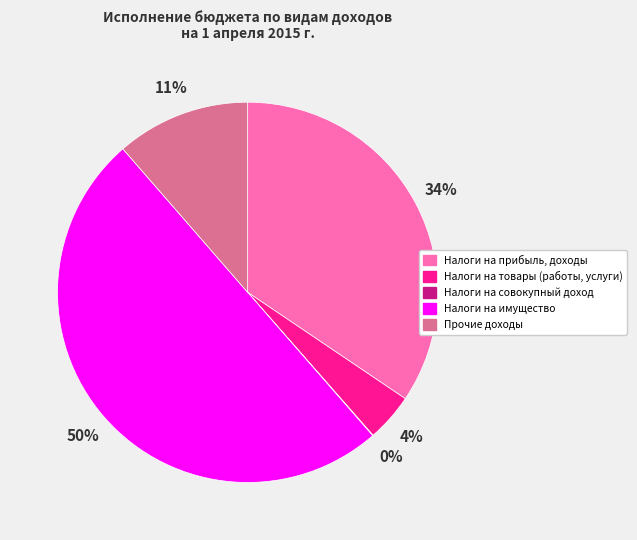

To the nearest percent, what percentage of the pie is Прочие доходы?

11%